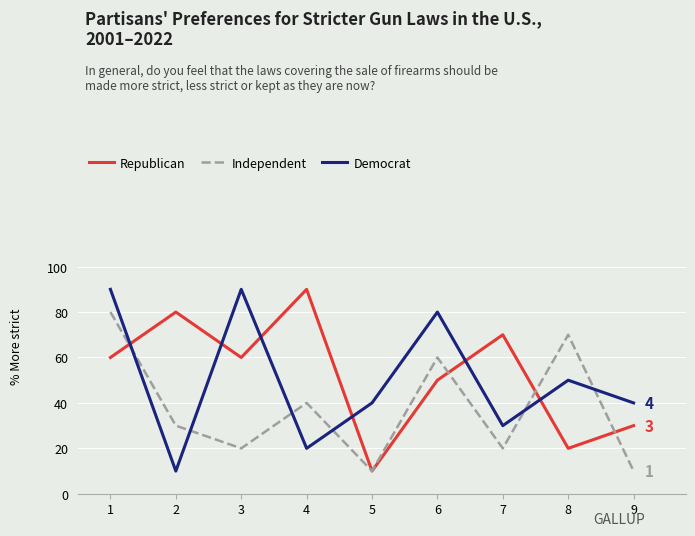

What is the value of the Democrat point at the 4th from the left?

2